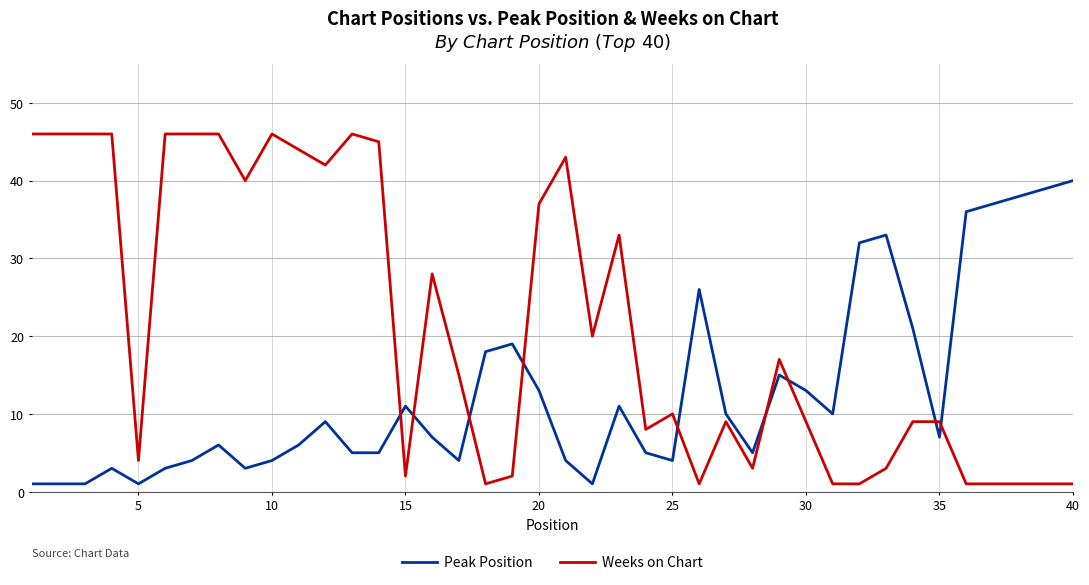

Rank the series by their maximum value, from highest to lowest.

Weeks on Chart, Peak Position